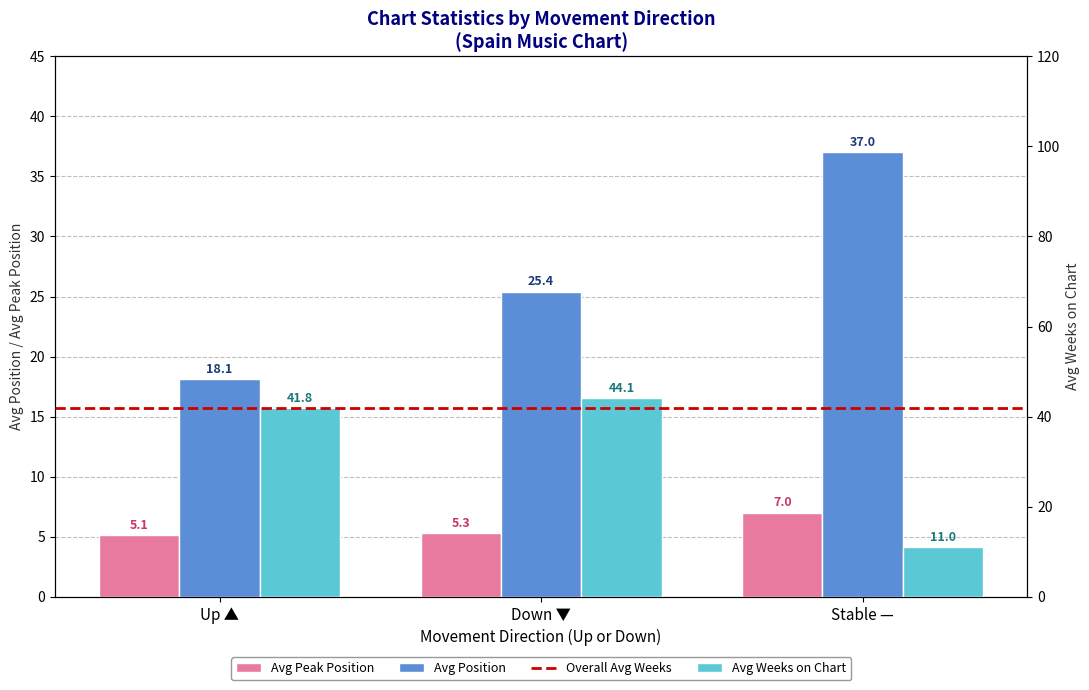

What is the difference between the maximum and minimum values in the Avg Weeks on Chart series?

33.1